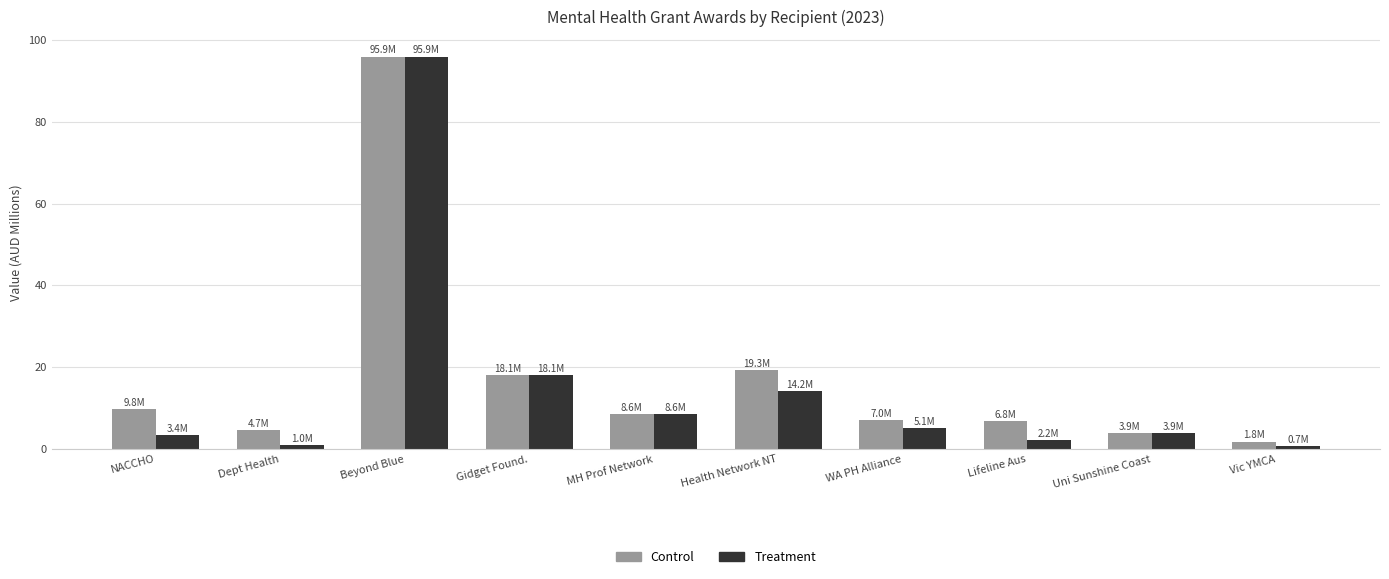

Which series has the largest total across all categories?

Control